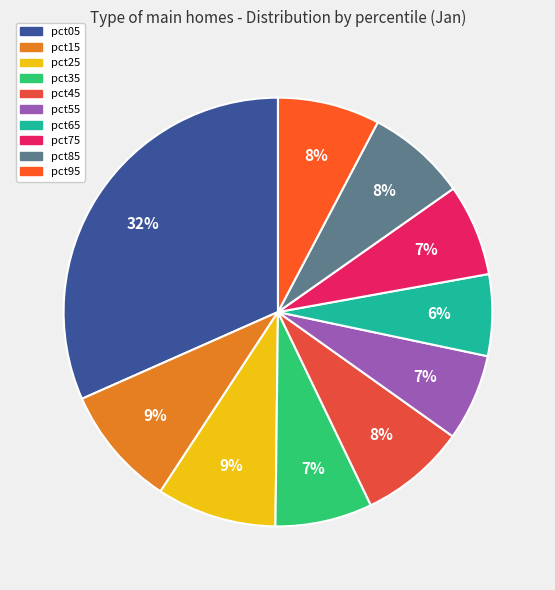

What is the ratio of the value at pct95 to the value at pct05?

0.2